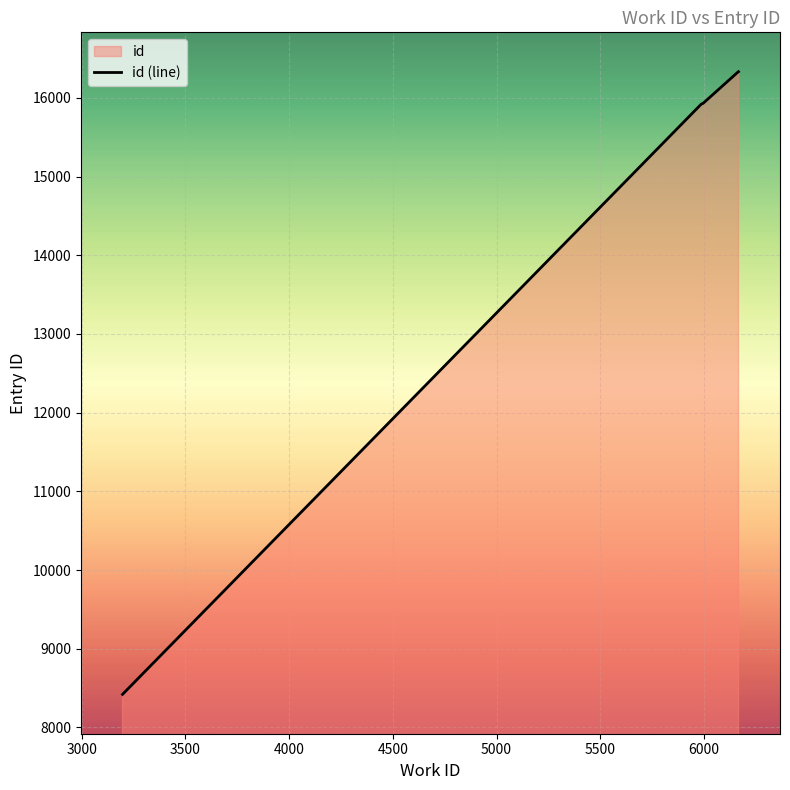

What is the maximum value shown in the chart?

16333